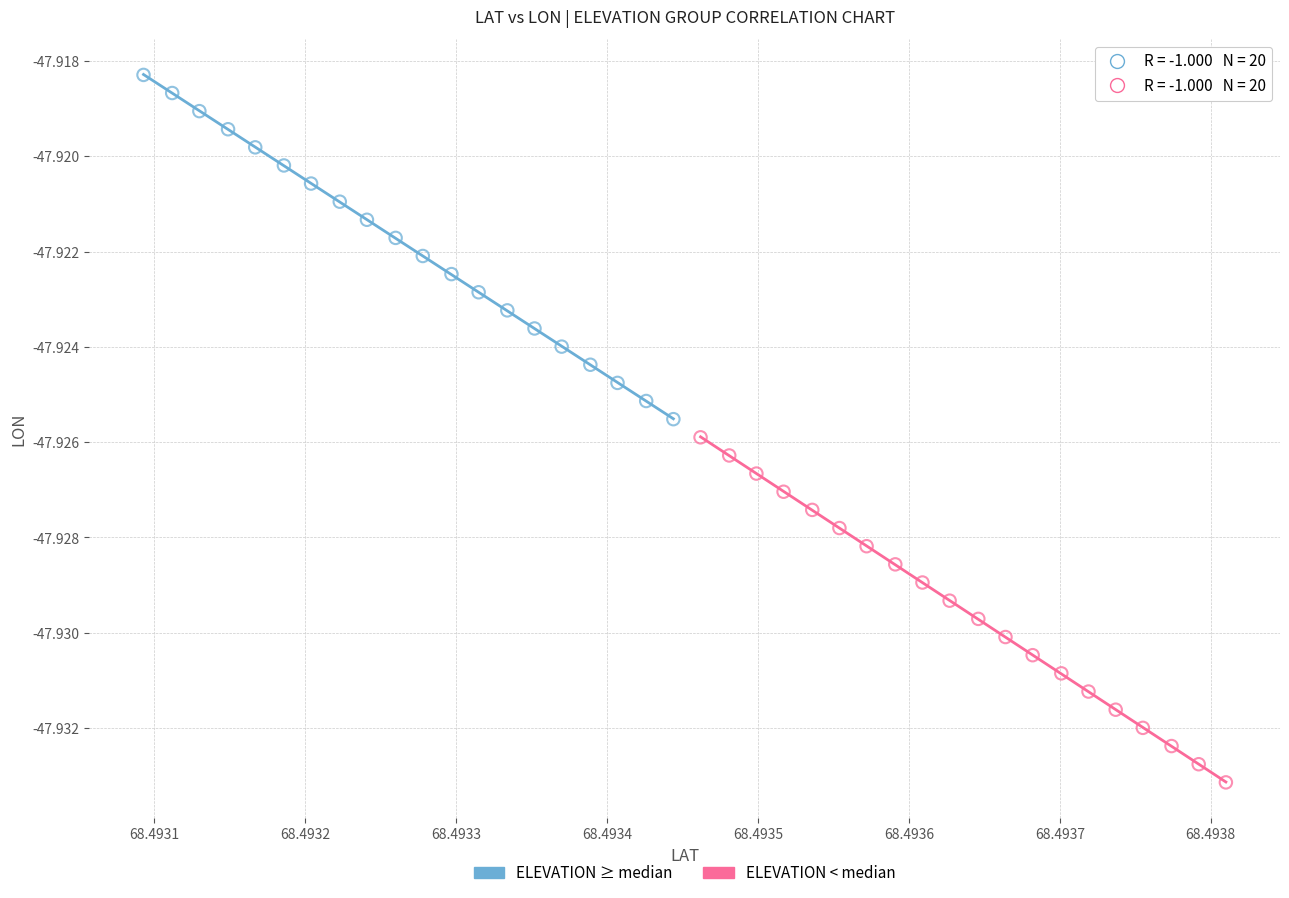

Which series contains the lowest Y value?

ELEVATION < median